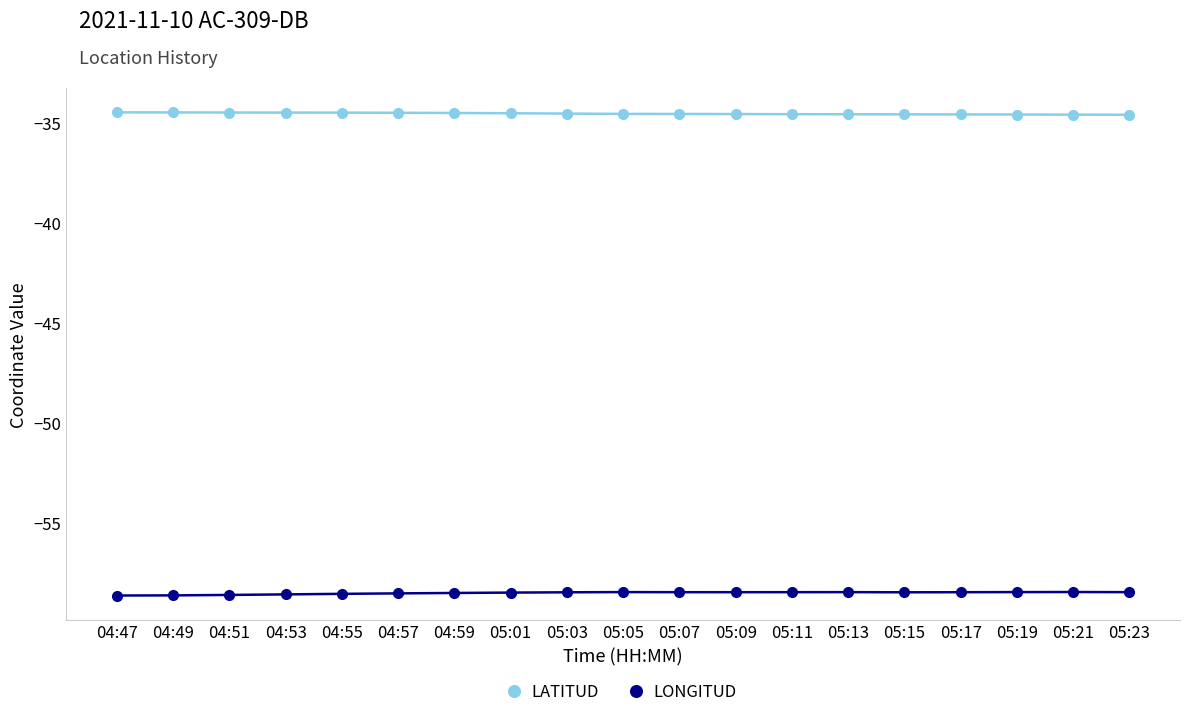

What is the total value across all series at 04:49?

-93.1